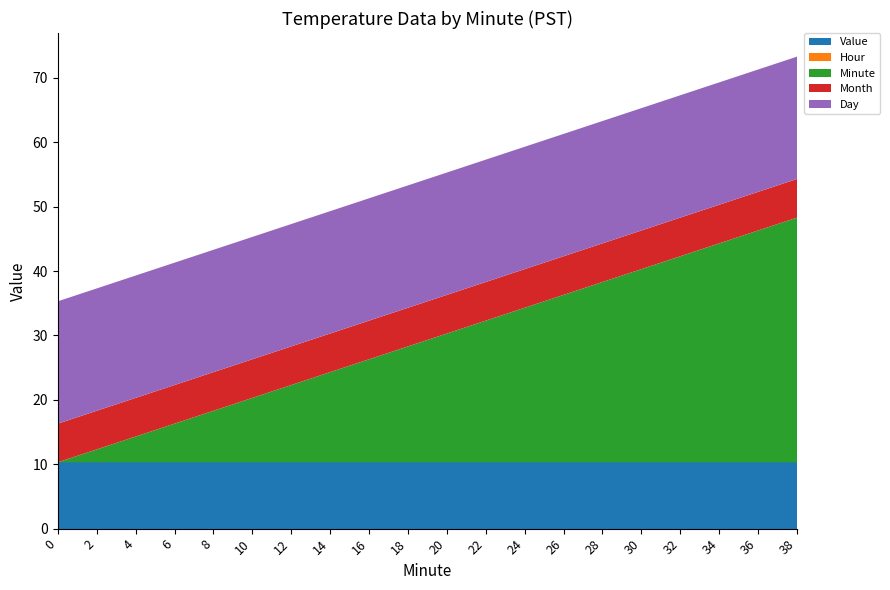

Reading right to left, what are all the values shown in this chart?

Value: 10.3	10.3	10.3	10.3	10.3	10.3	10.3	10.3	10.3	10.3	10.3	10.3	10.3	10.3	10.3	10.3	10.3	10.3	10.3	10.3
Hour: 0.0	0.0	0.0	0.0	0.0	0.0	0.0	0.0	0.0	0.0	0.0	0.0	0.0	0.0	0.0	0.0	0.0	0.0	0.0	0.0
Minute: 38.0	36.0	34.0	32.0	30.0	28.0	26.0	24.0	22.0	20.0	18.0	16.0	14.0	12.0	10.0	8.0	6.0	4.0	2.0	0.0
Month: 6.0	6.0	6.0	6.0	6.0	6.0	6.0	6.0	6.0	6.0	6.0	6.0	6.0	6.0	6.0	6.0	6.0	6.0	6.0	6.0
Day: 19.0	19.0	19.0	19.0	19.0	19.0	19.0	19.0	19.0	19.0	19.0	19.0	19.0	19.0	19.0	19.0	19.0	19.0	19.0	19.0